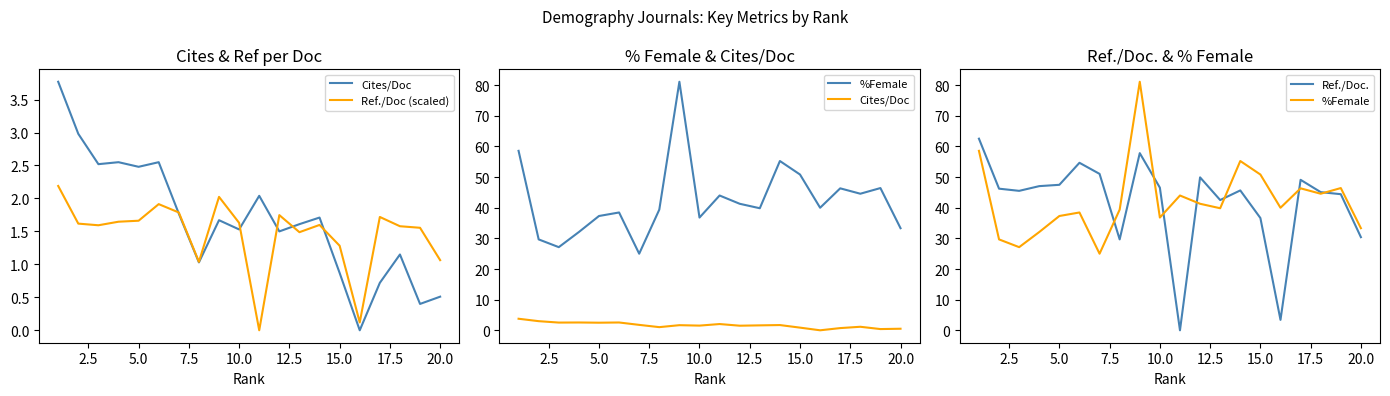

Is it true that Ref./Doc. equals 71.4 at 7.5?

False